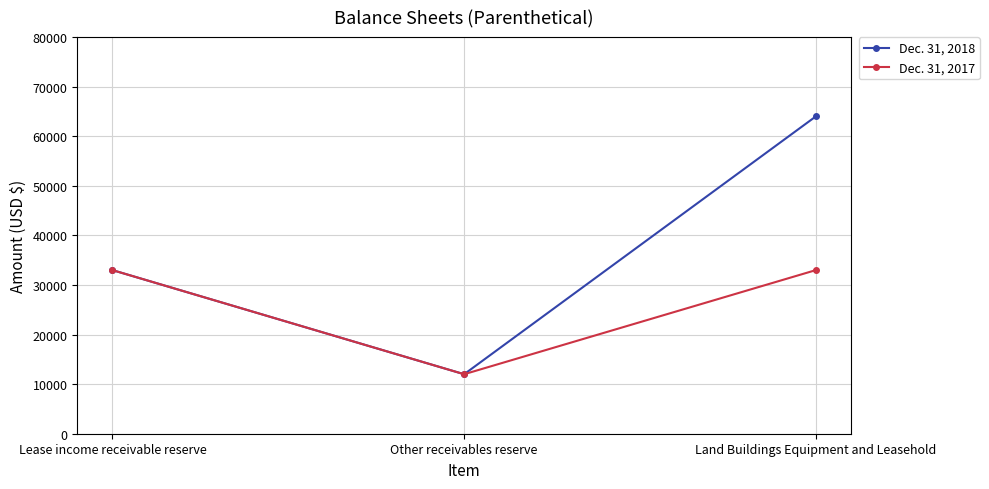

Which series has the largest total across all categories?

Dec. 31, 2018